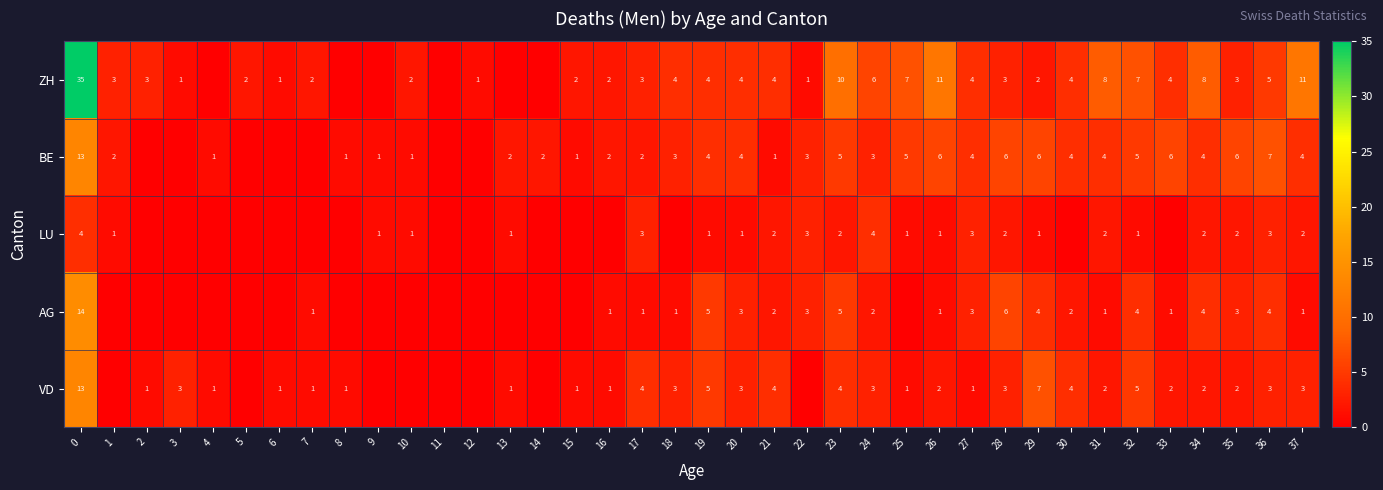

Is the value of LU at 27 greater than the value of AG at 7?

Yes